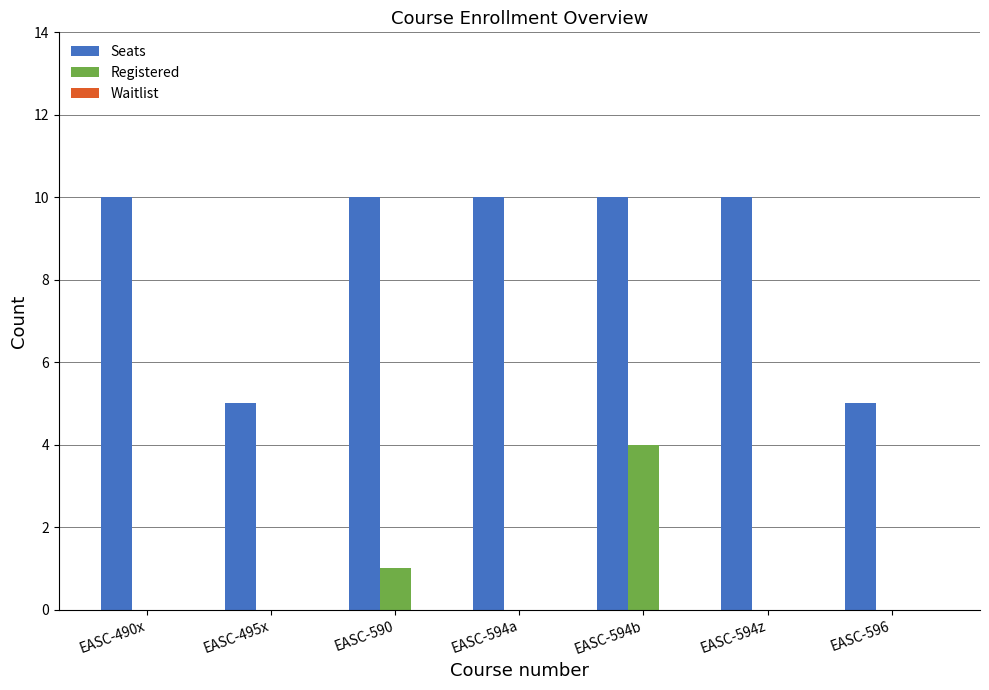

How many series are shown in this chart?

2